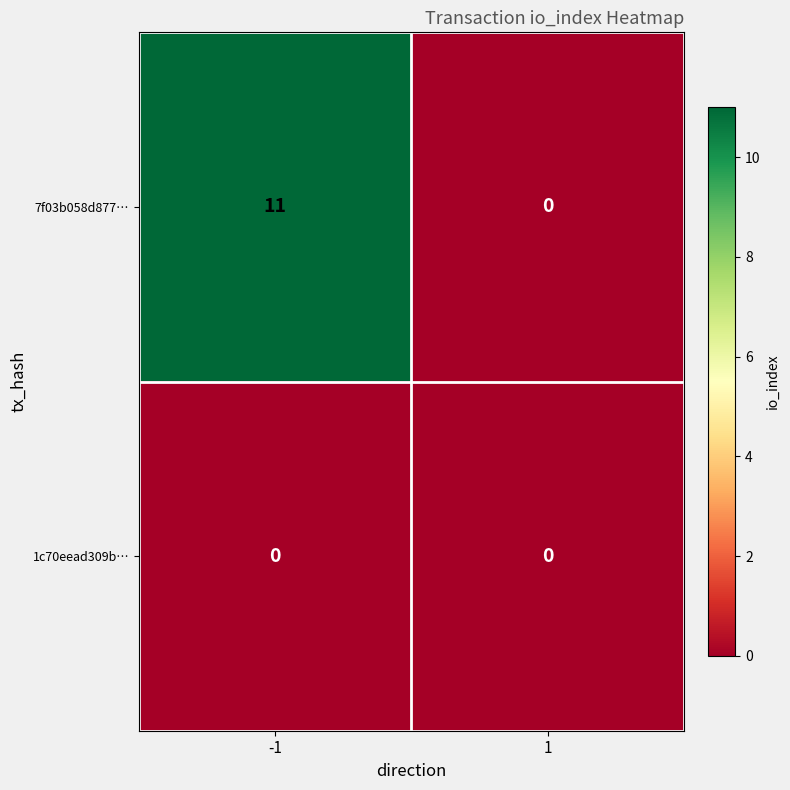

What is the total value across all series at -1?

11